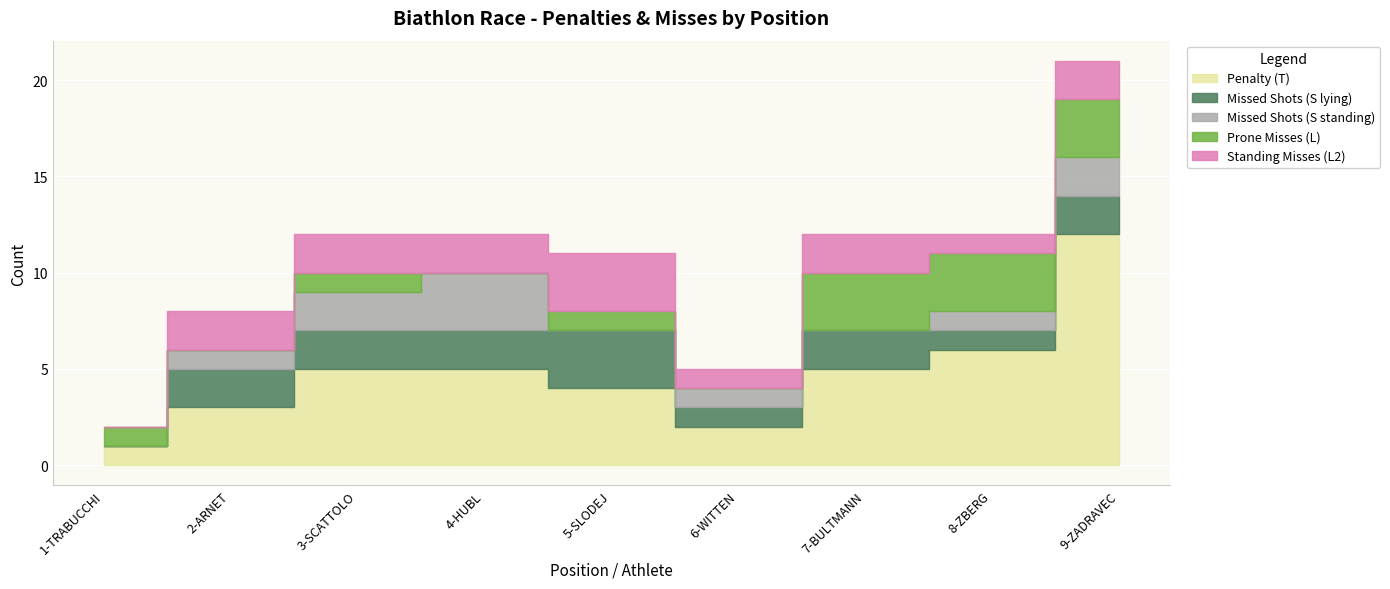

At which label is Missed Shots (S lying) closest to 1?

6-WITTEN